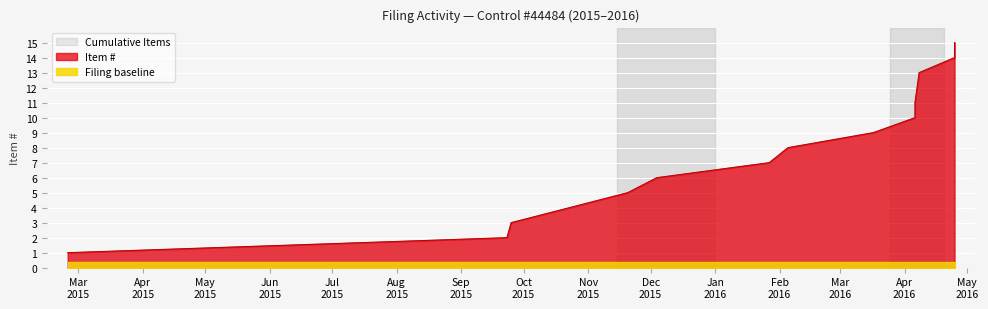

True or false: Cumulative Items has more than 1 points higher than both neighbors.

False